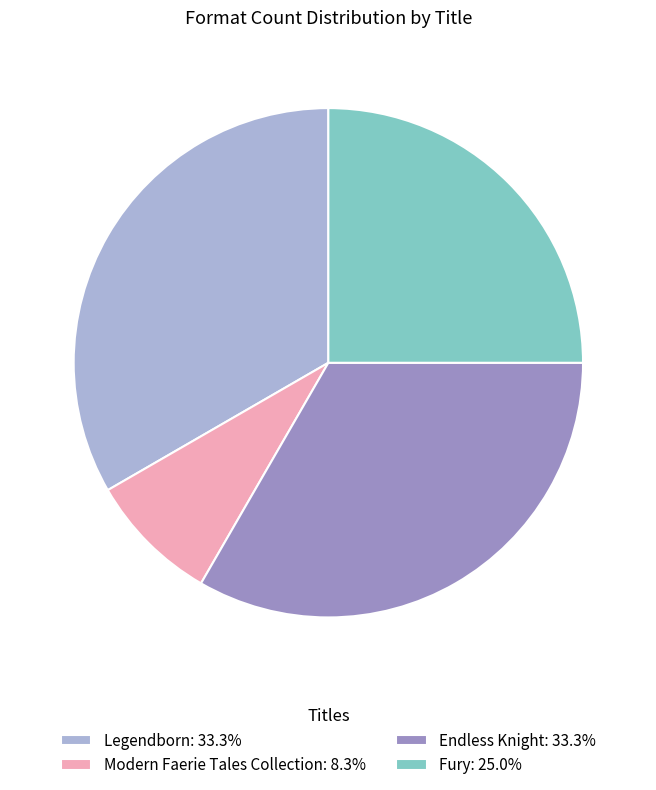

Combined, do Fury: 25.0% and Modern Faerie Tales Collection: 8.3% account for over 50%?

No